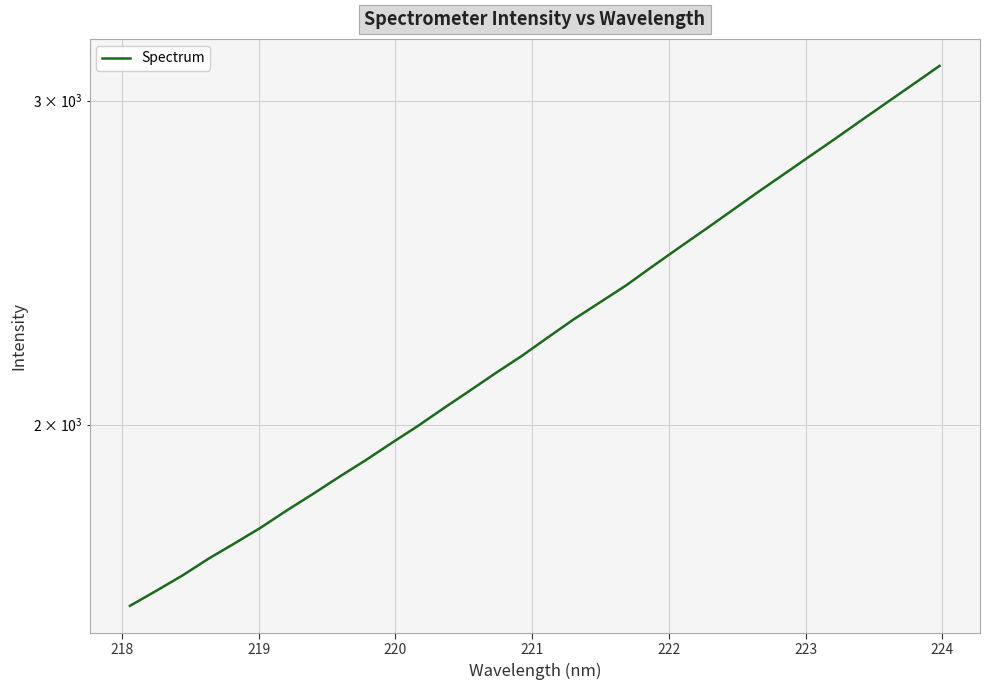

Reading left to right, extract all data points from this chart.

1594.4	1624.4	1655.8	1691.0	1723.9	1758.1	1796.5	1833.9	1873.4	1912.3	1954.2	1996.1	2041.4	2086.7	2133.6	2179.9	2231.1	2282.6	2331.2	2381.3	2437.9	2494.8	2552.2	2611.7	2672.9	2733.9	2796.5	2860.1	2926.6	2993.8	3062.4	3133.0